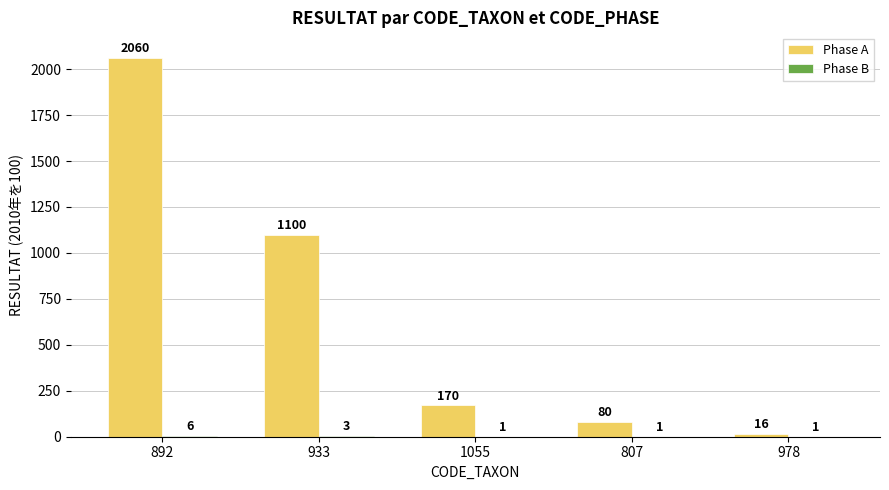

The value of Phase A at 892 is 2060. True or false?

True